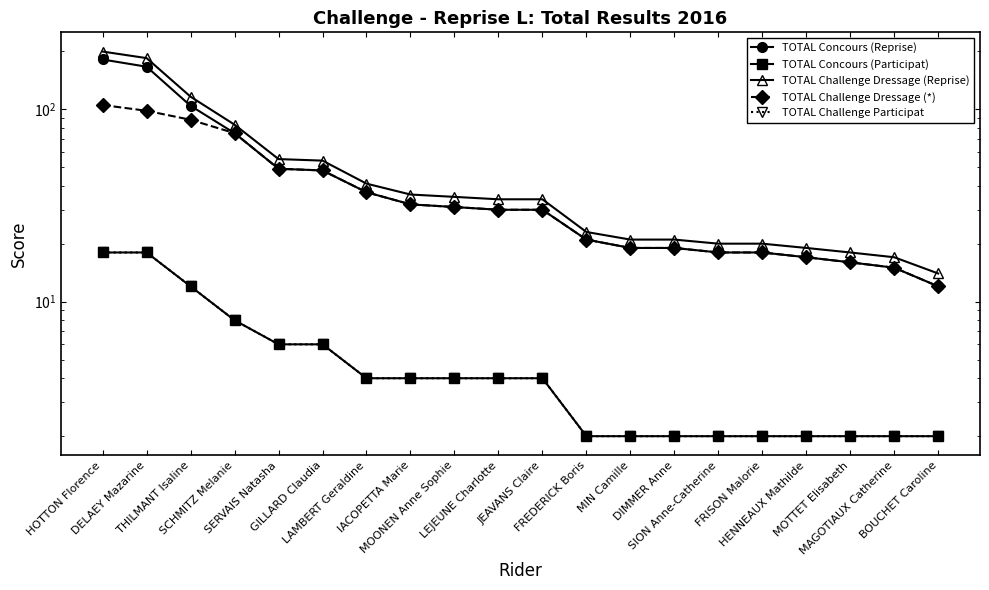

Which series has the largest total across all categories?

TOTAL Challenge Dressage (Reprise)